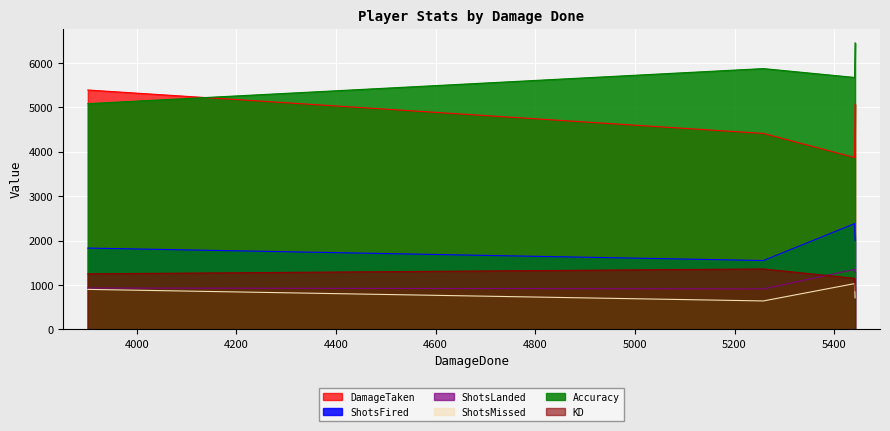

True or false: ShotsMissed and Accuracy intersect in this chart.

False